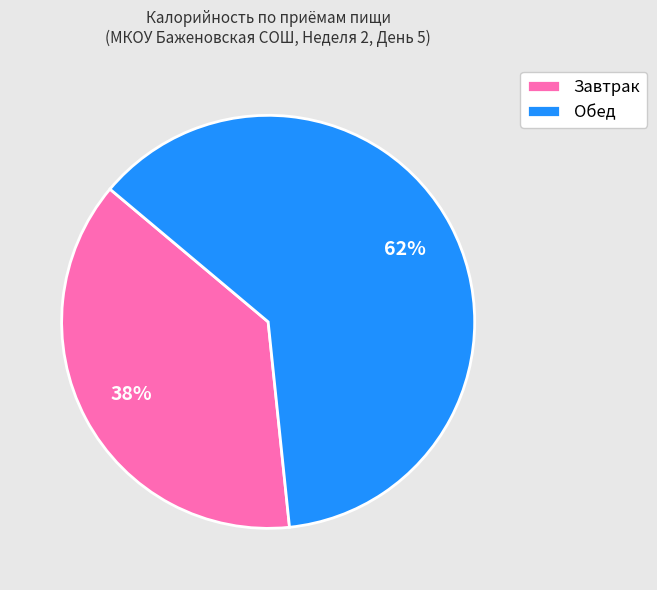

How many segments does this pie chart have?

2